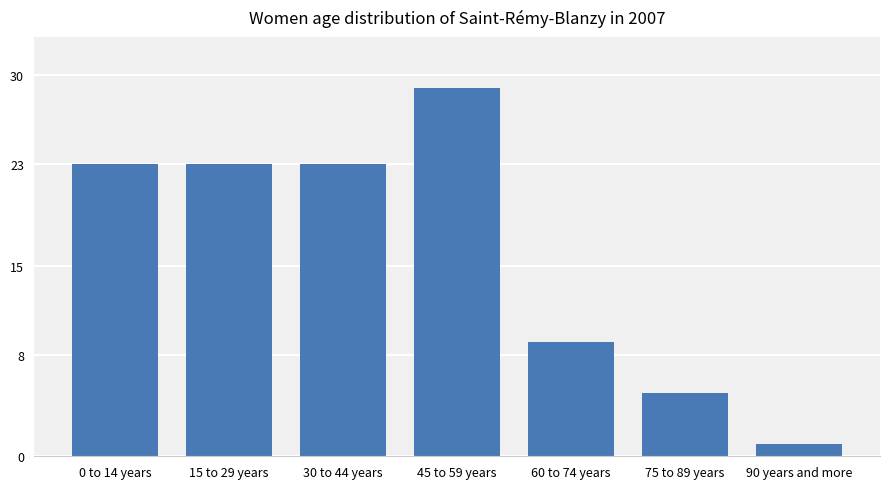

Approximately how many times larger is the value at 75 to 89 years compared to 90 years and more?

5.0